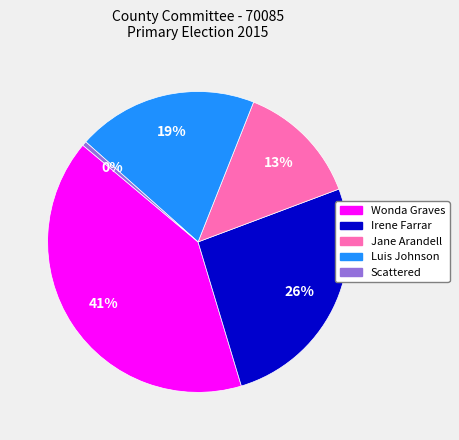

Which category has the smallest portion of the pie?

Scattered